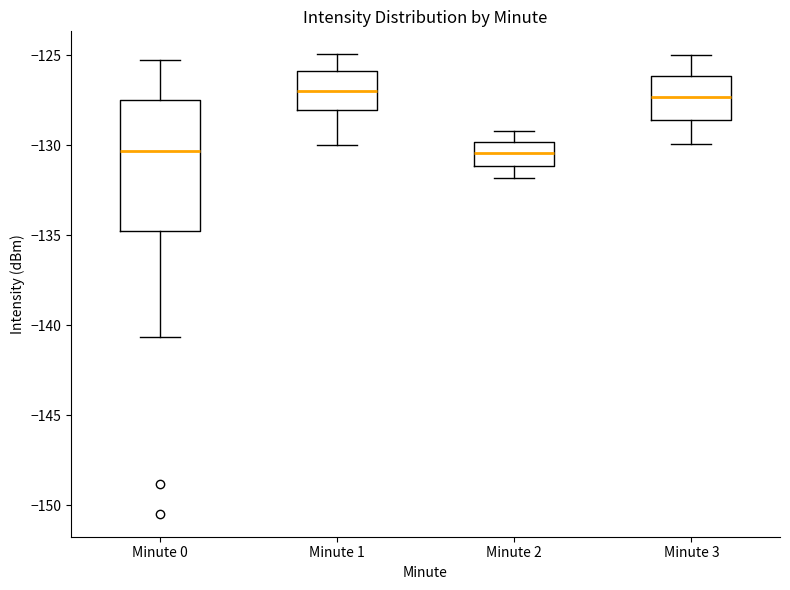

Where does the lower whisker of the box for Minute 3 end on the y-axis? The values are not printed on the chart, so give them approximately, as read against the axis.

-130.0